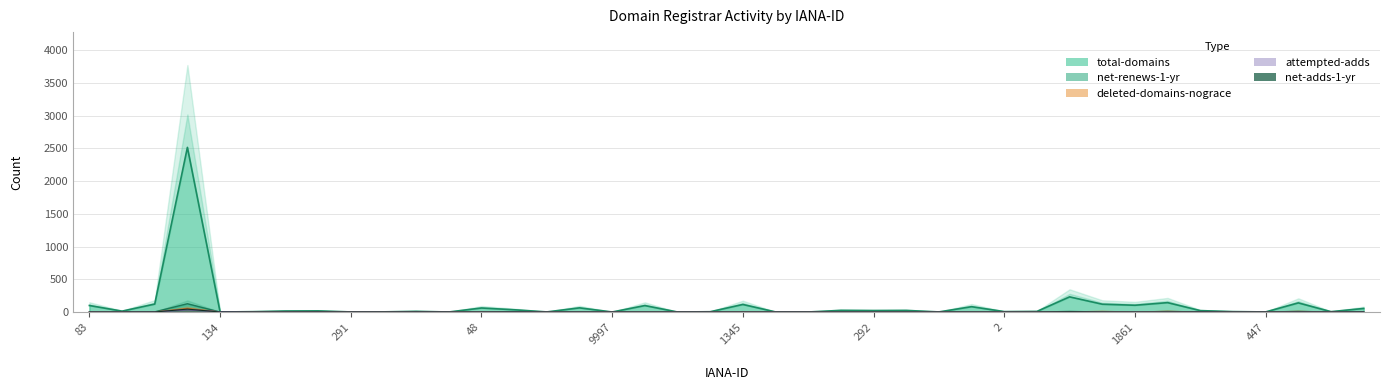

What position from the left is 292?

25